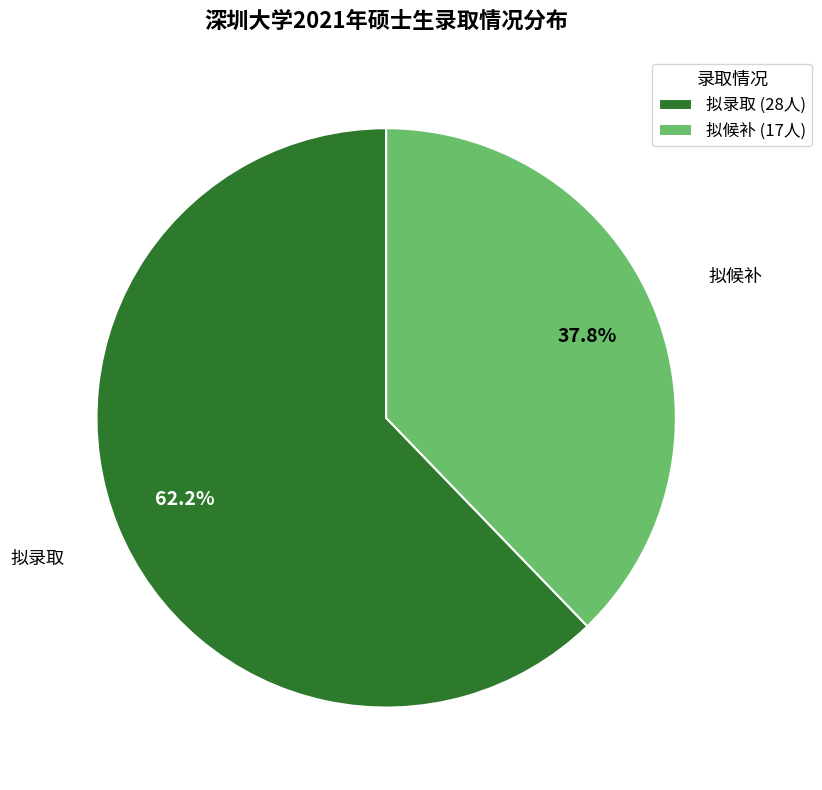

Rank the categories by value from highest to lowest.

拟录取, 拟候补